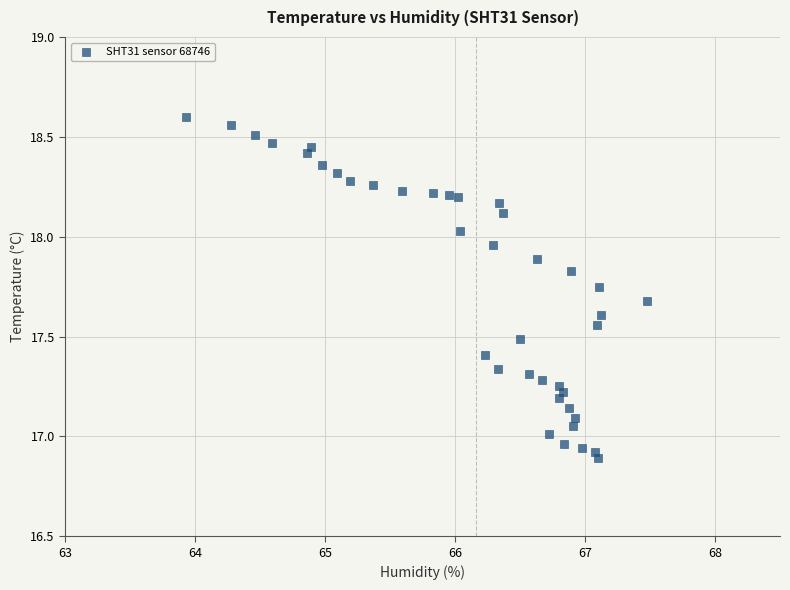

What is the range of Y values (max minus min)?

1.7